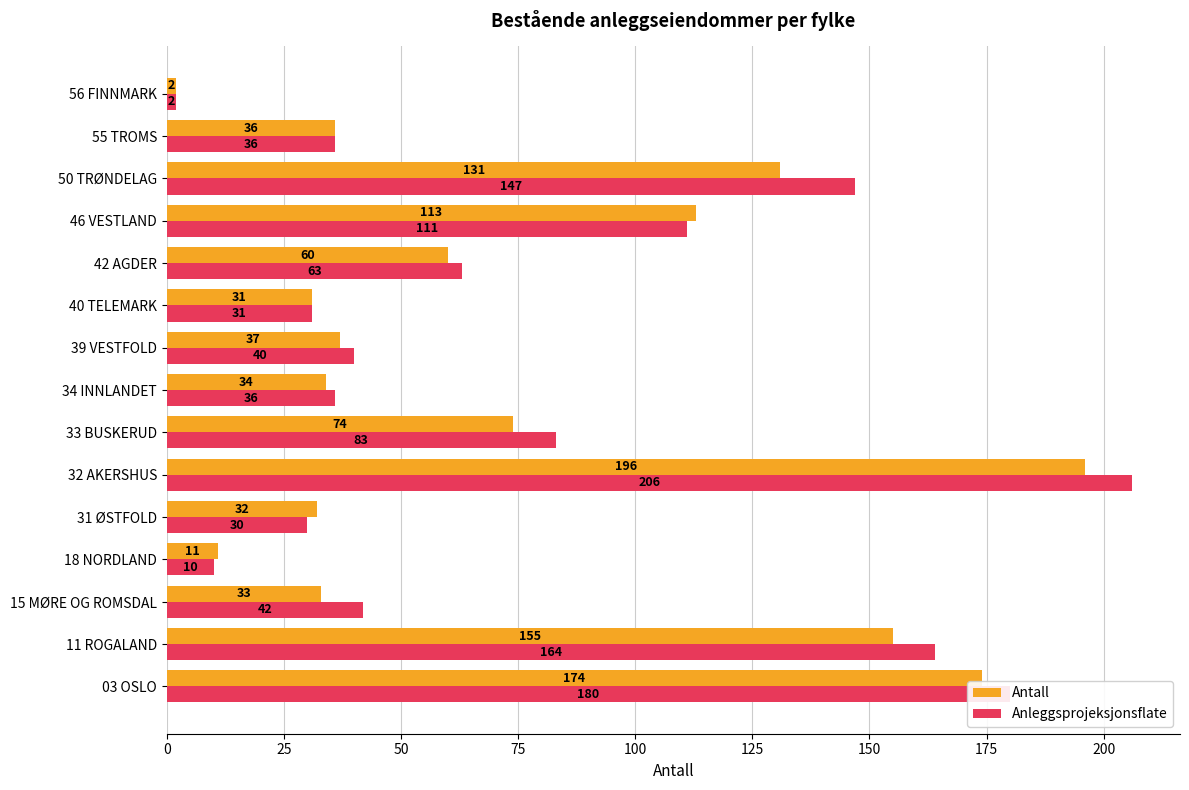

Count the number of categories in the chart.

15